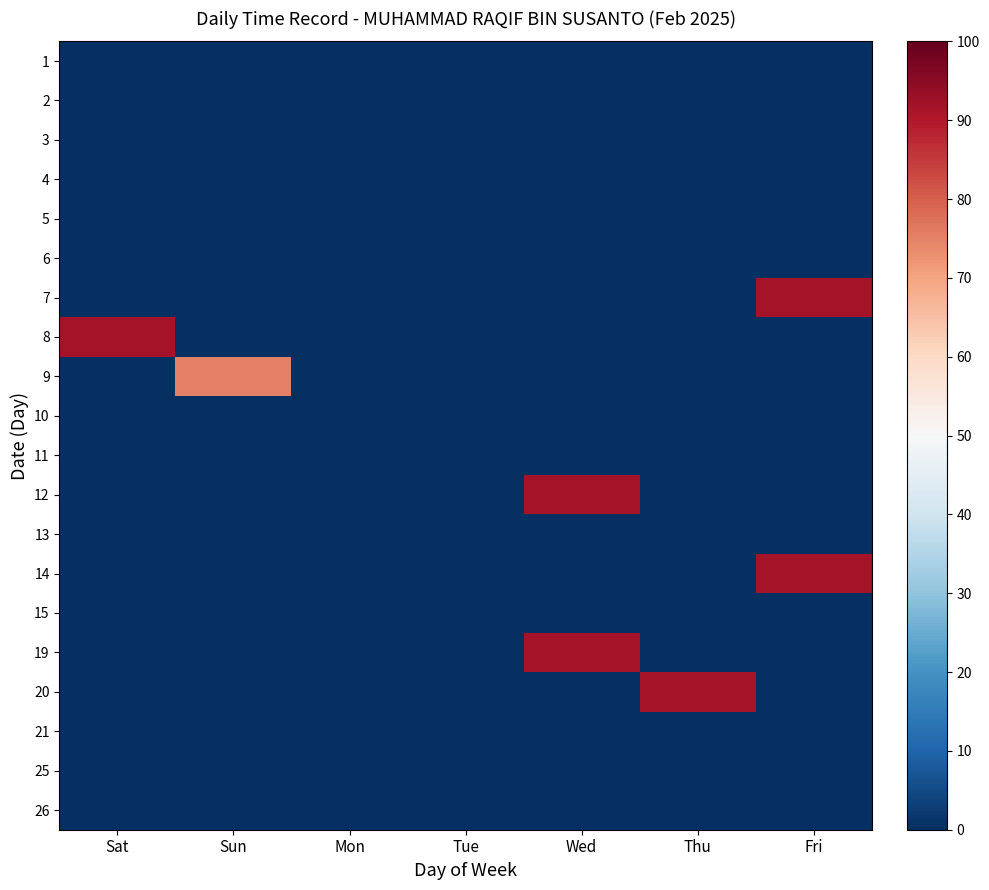

What is the maximum value shown in the chart?

91.7